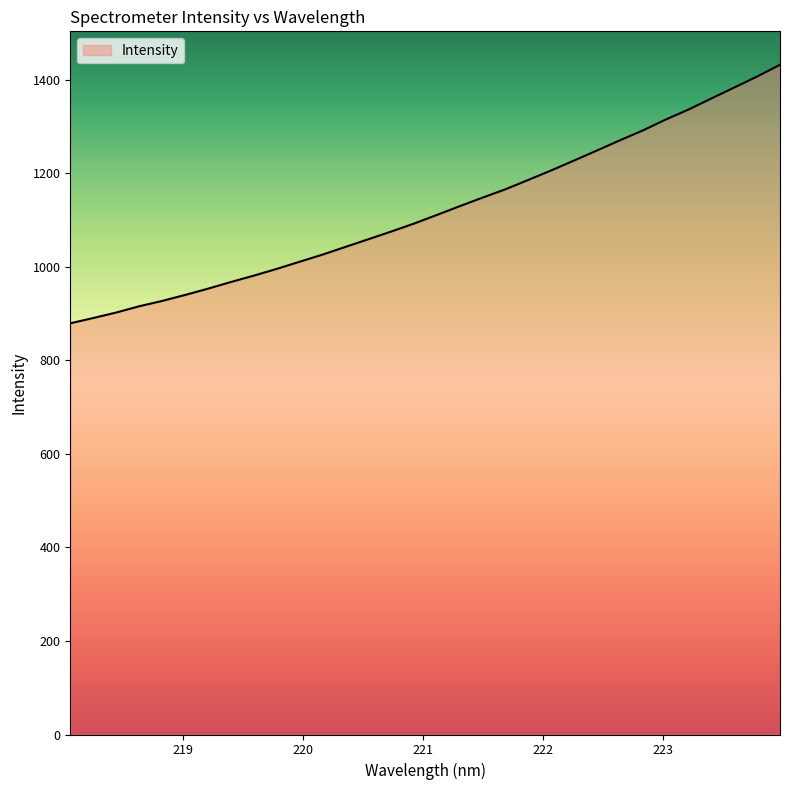

What is the difference between the maximum and minimum values?

552.7